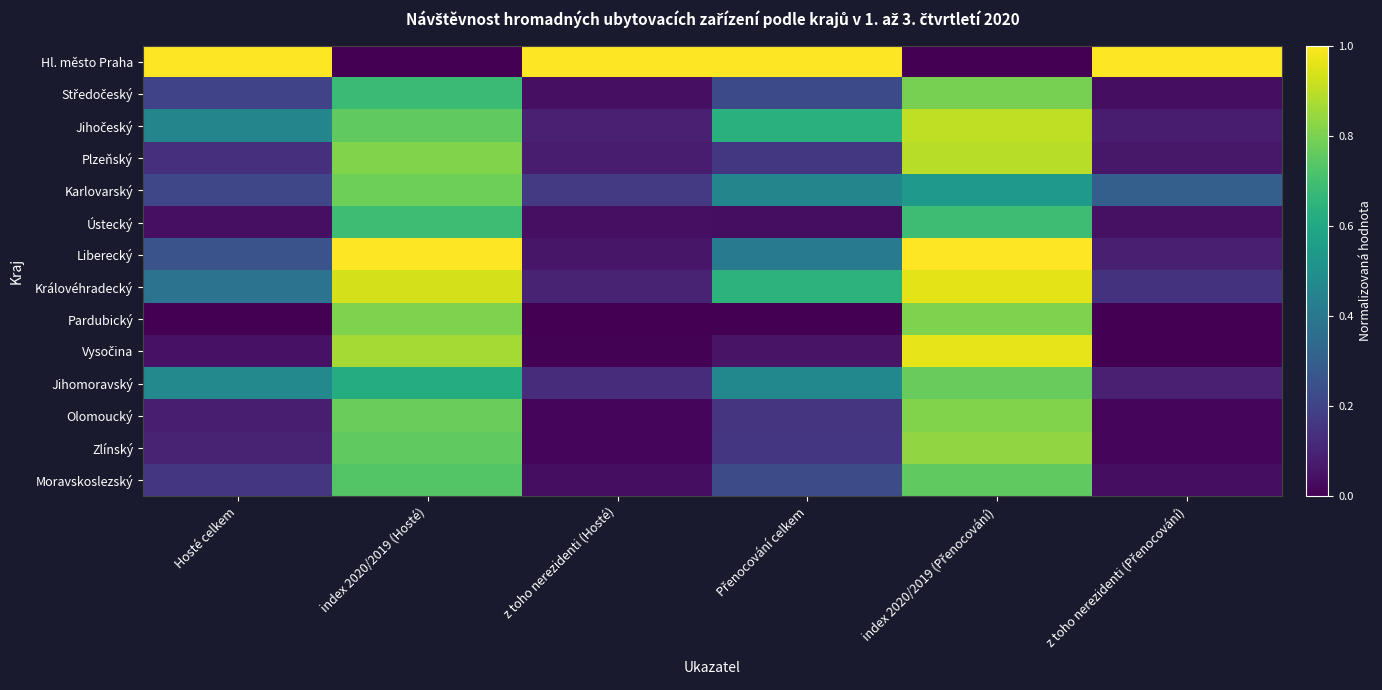

Which category has the highest value across all series?

Hosté celkem